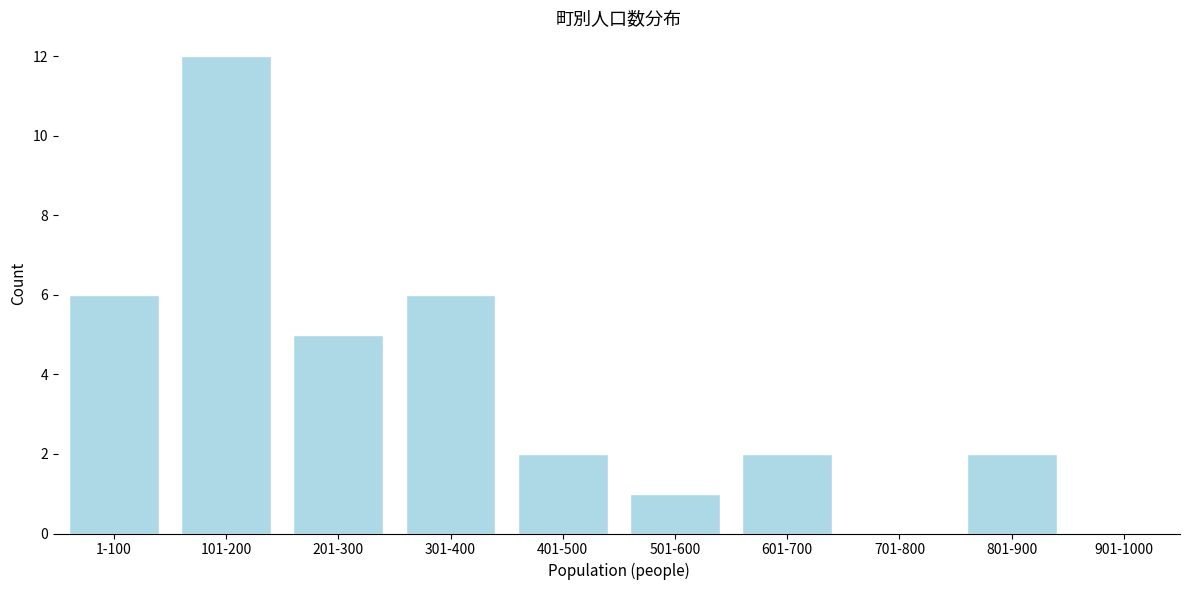

Reading right to left, transcribe all the data shown in this chart.

901-1000=0	801-900=2	701-800=0	601-700=2	501-600=1	401-500=2	301-400=6	201-300=5	101-200=12	1-100=6